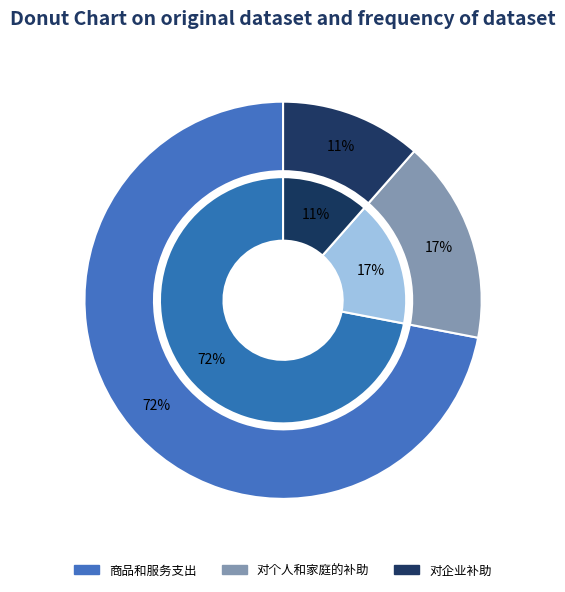

Does 对企业补助 represent more than half of the total?

No